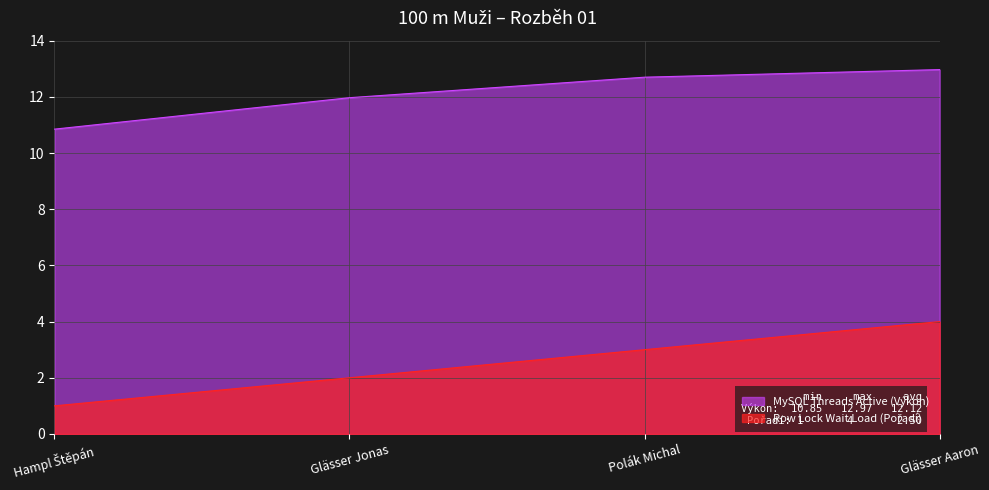

What is the minimum value for MySQL Threads Active (Výkon)?

10.8